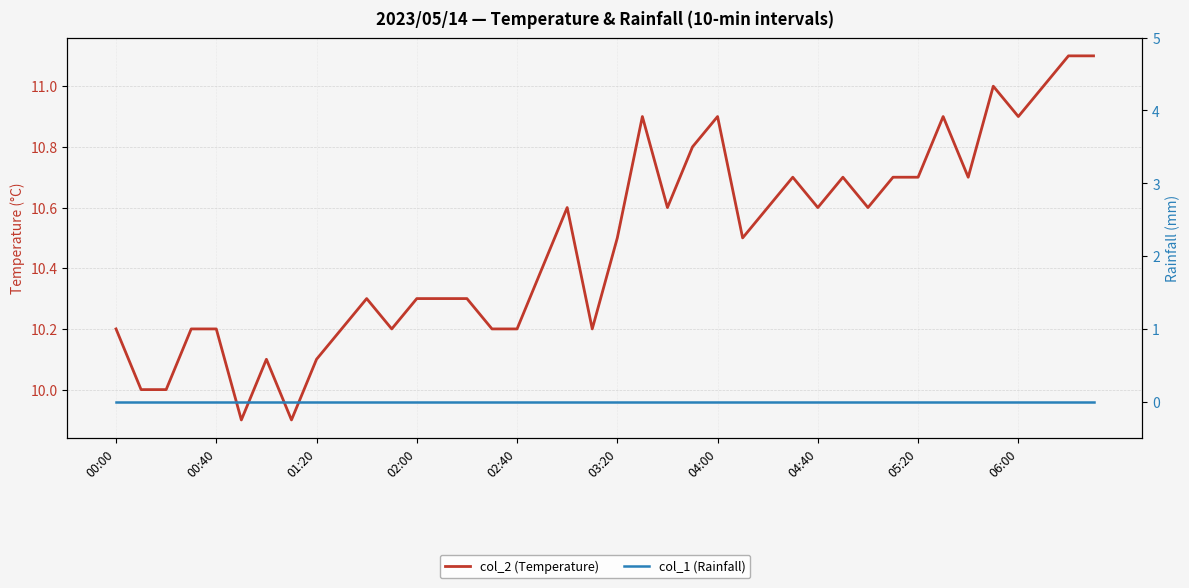

Which series has the widest spread of values?

col_2 (Temperature)